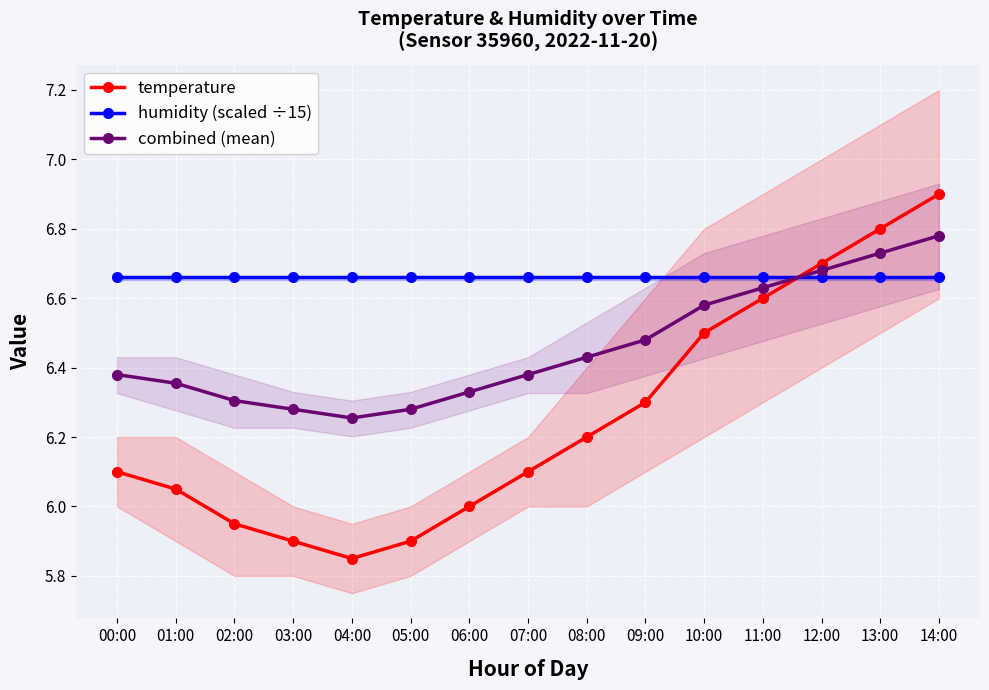

Count the combined (mean) values in the range 6 to 7.

15